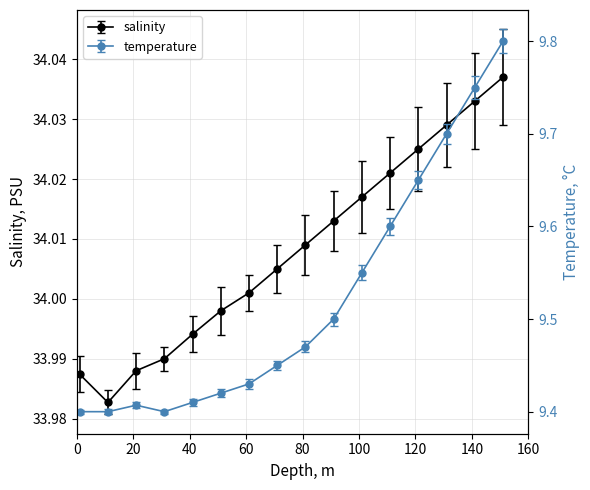

What is the average value of the salinity series?

34.0